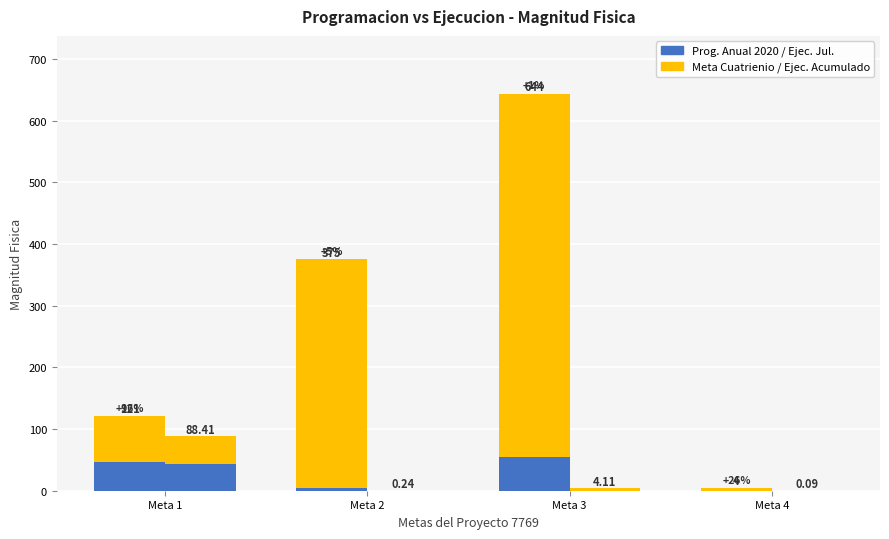

Read the Meta Cuatrienio value at Meta 4.

4.0